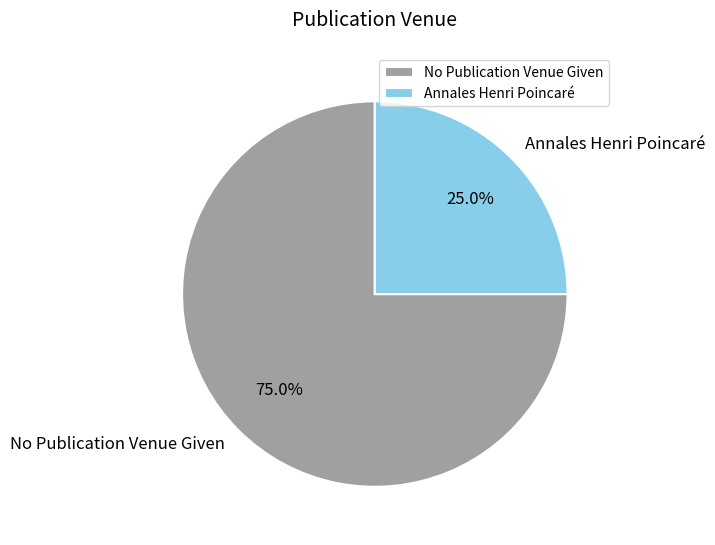

Between Annales Henri Poincaré and No Publication Venue Given, which is larger?

No Publication Venue Given